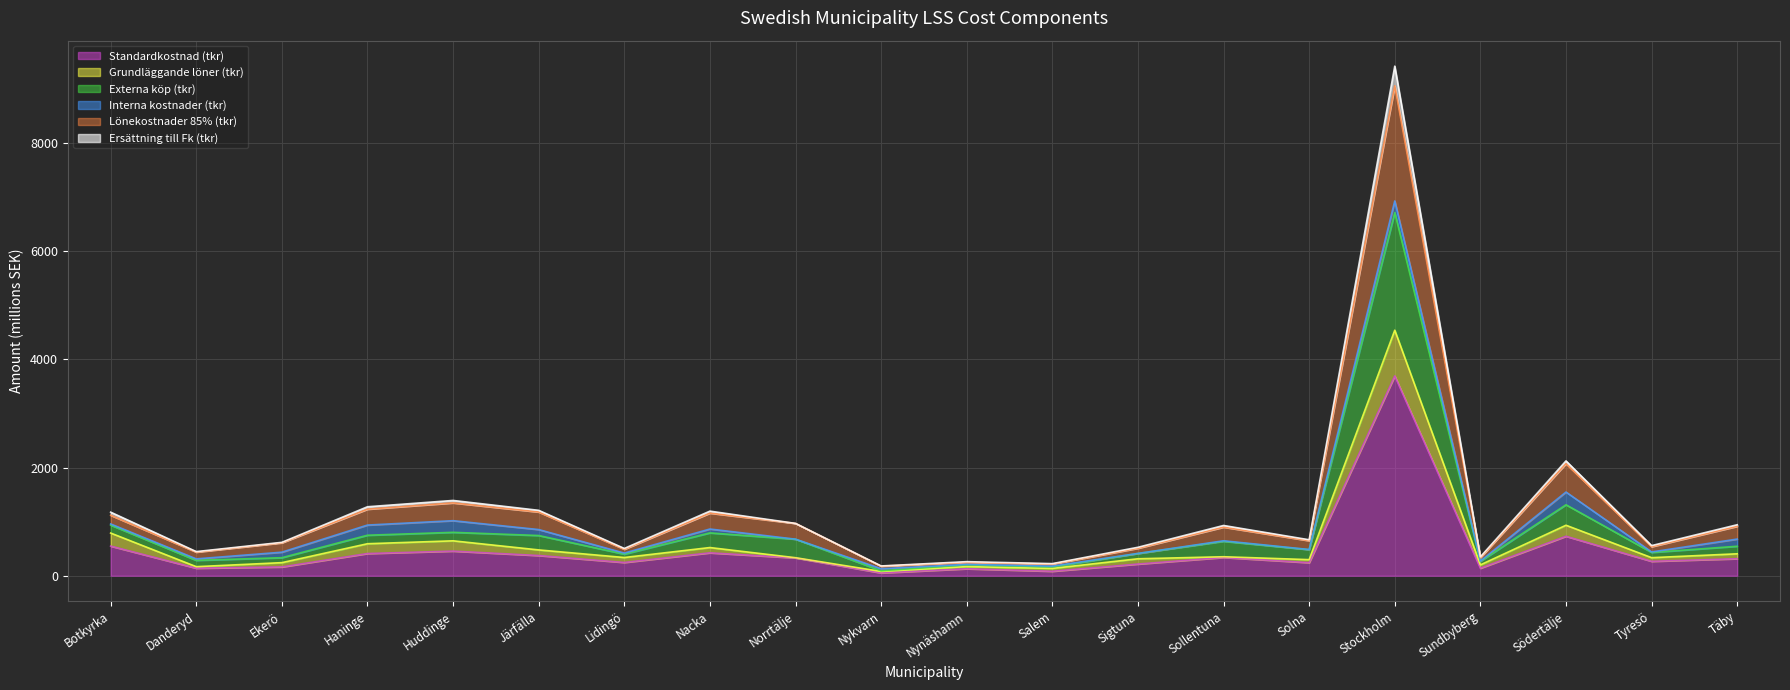

The value of Standardkostnad (tkr) at Ekerö is 162.4. True or false?

True